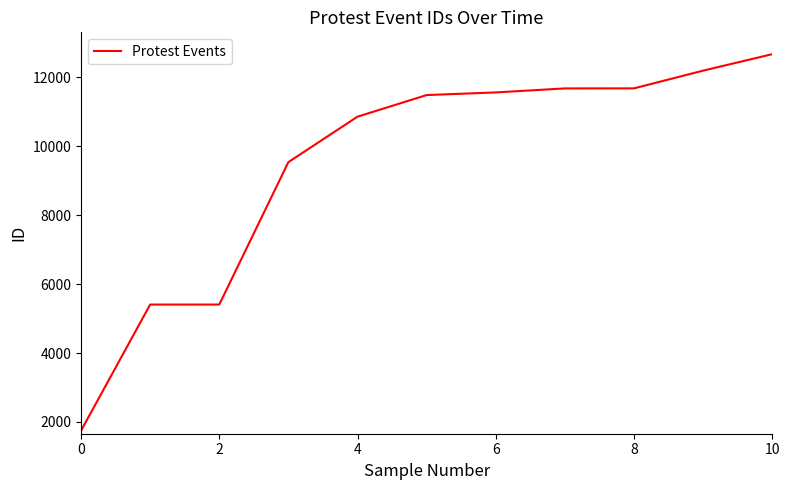

What is the difference between the maximum and minimum values?

10928